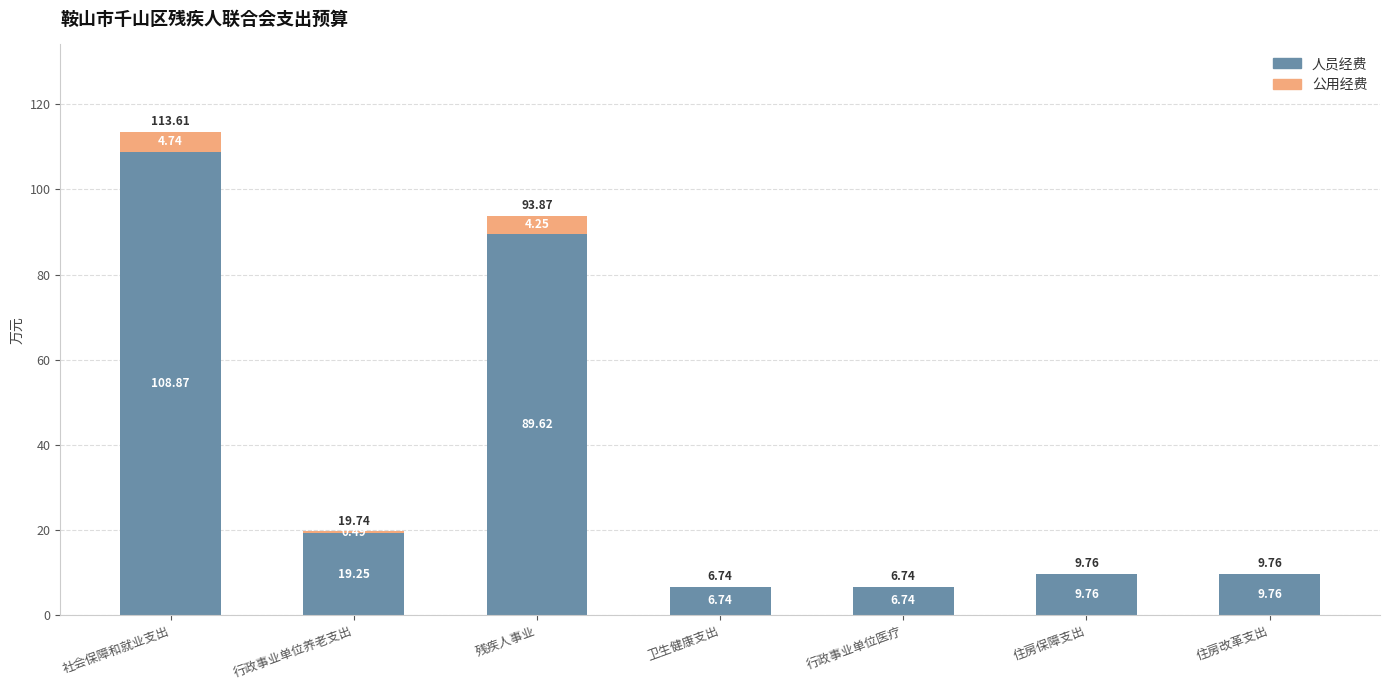

What is the sum of all 人员经费 values?

250.7